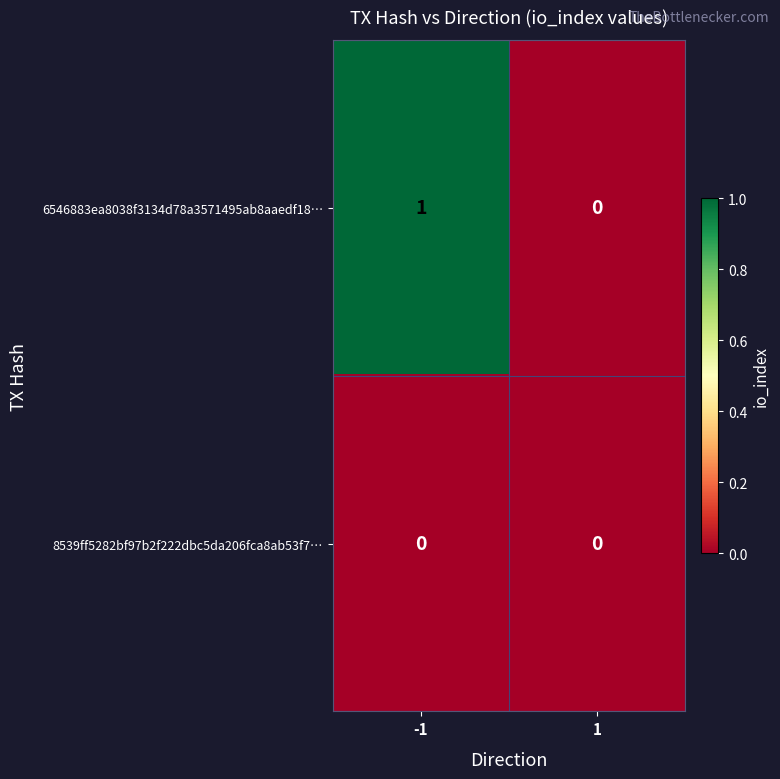

Reading left to right, list all the values displayed in this chart.

6546883ea8038f3134d78a3571495ab8aaedf18…: -1=1	1=0
8539ff5282bf97b2f222dbc5da206fca8ab53f7…: -1=0	1=0